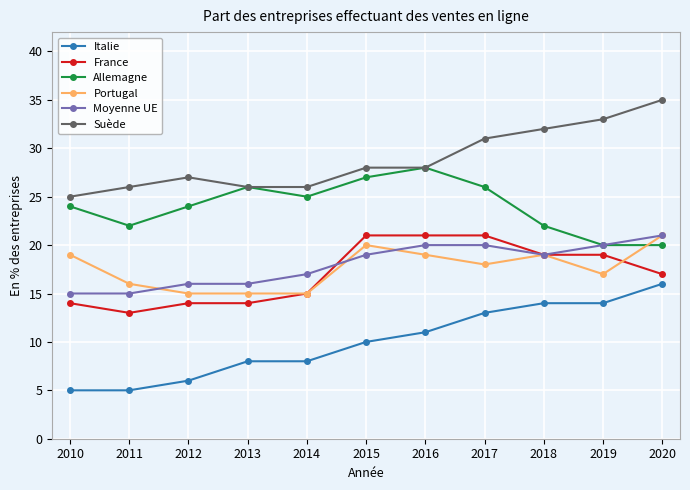

Reading left to right, transcribe all the data shown in this chart.

Italie: 5	5	6	8	8	10	11	13	14	14	16
France: 14	13	14	14	15	21	21	21	19	19	17
Allemagne: 24	22	24	26	25	27	28	26	22	20	20
Portugal: 19	16	15	15	15	20	19	18	19	17	21
Moyenne UE: 15	15	16	16	17	19	20	20	19	20	21
Suède: 25	26	27	26	26	28	28	31	32	33	35